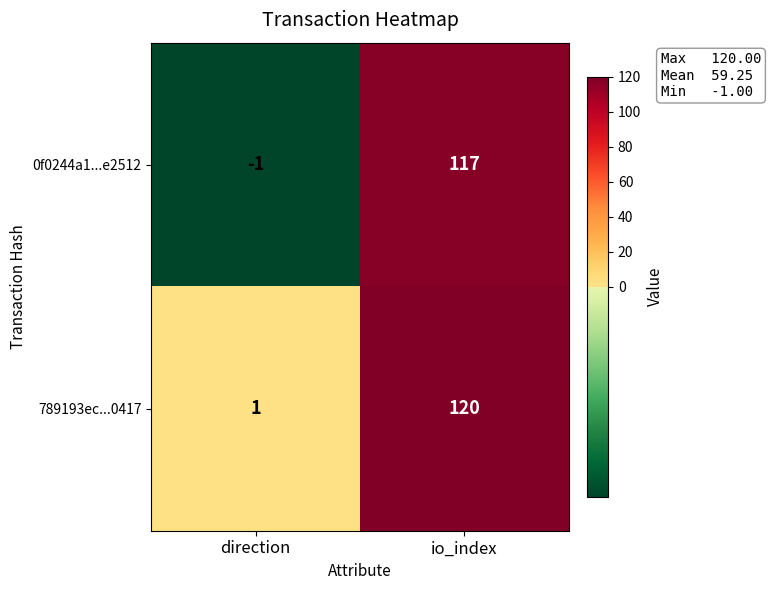

What is the sum of all 0f0244a1...e2512 values?

116